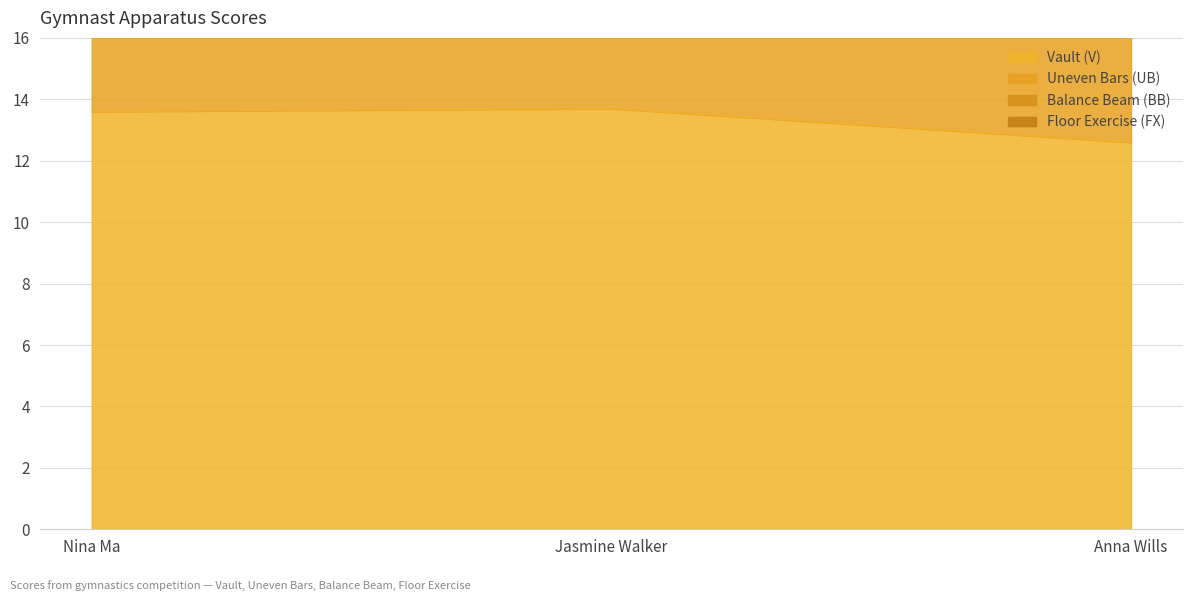

Reading left to right, extract all data points from this chart.

Vault (V): 13.6	13.7	12.6
Uneven Bars (UB): 27.9	24.4	21.7
Balance Beam (BB): 55.0	50.5	44.2